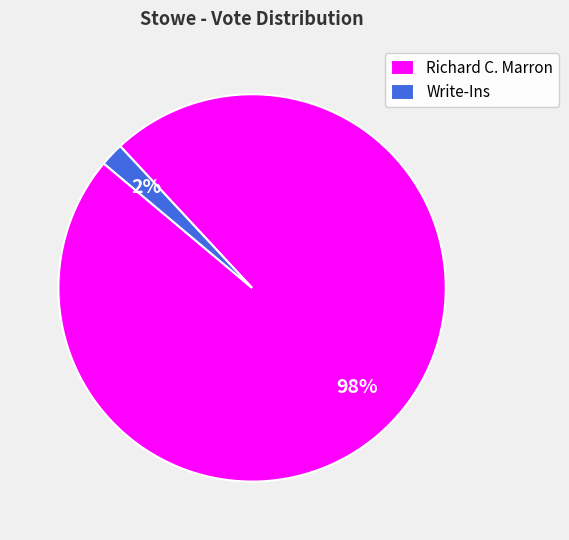

The Richard C. Marron slice represents 98% of the pie. True or false?

True